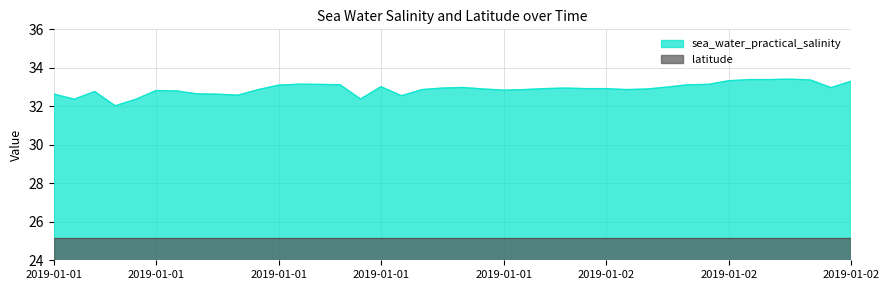

True or false: the data shows 43.3 at 2019-01-02.

False